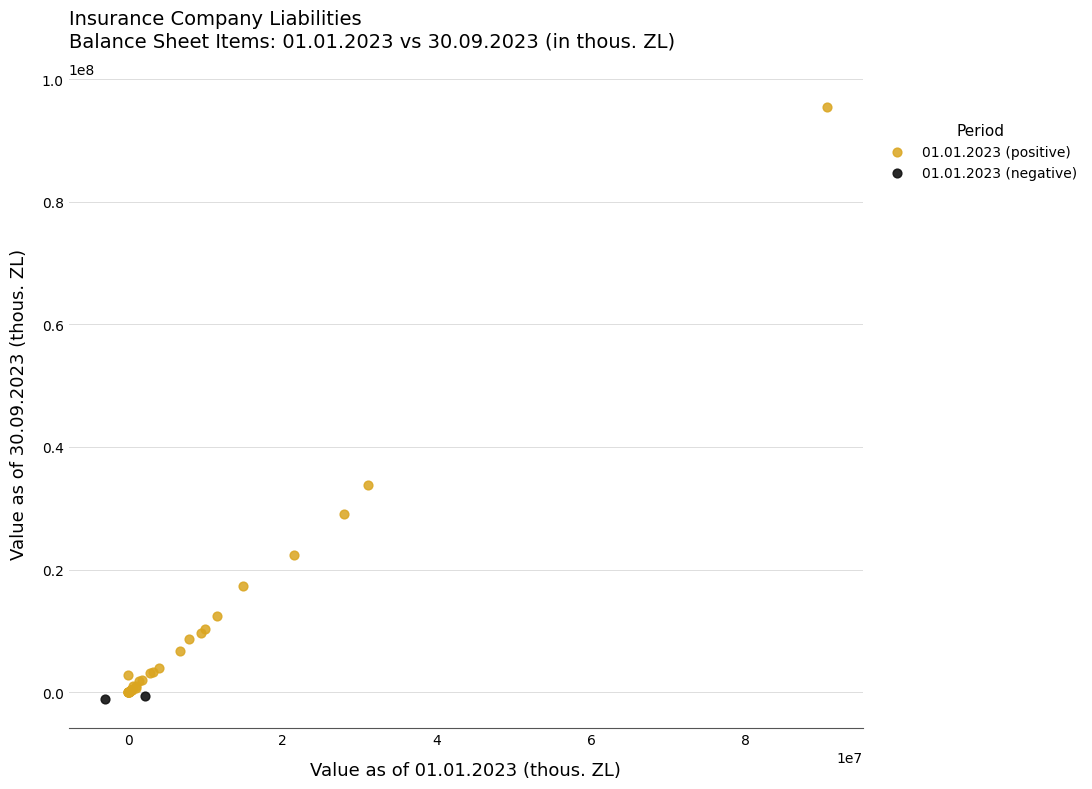

What are all the series names shown in the legend?

01.01.2023 (positive), 01.01.2023 (negative)